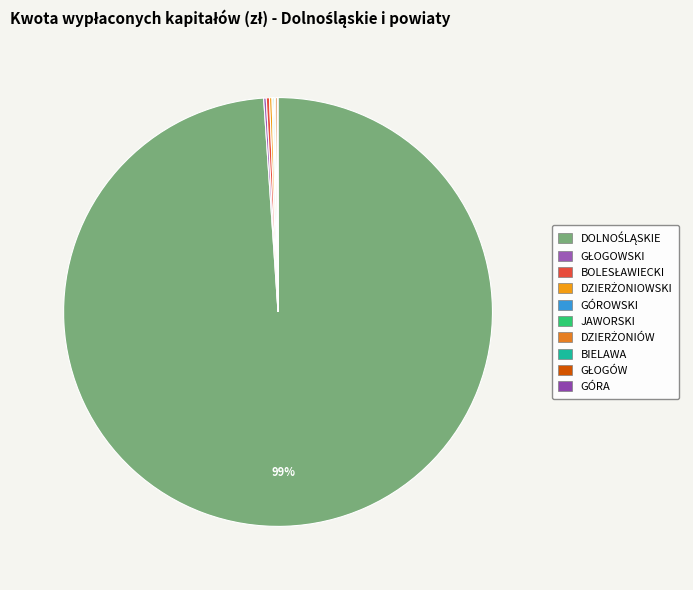

True or false: GÓROWSKI accounts for 1% of the total.

False